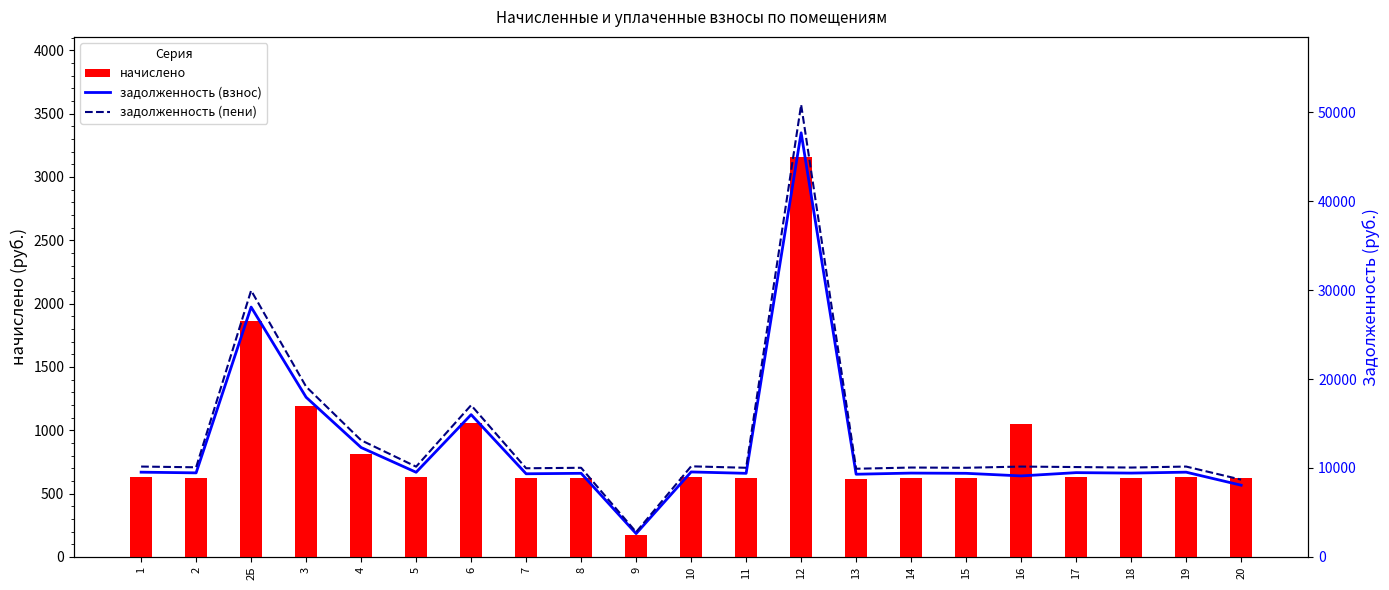

Rank the categories by задолженность (взнос) value from lowest to highest.

9, 20, 16, 13, 7, 8, 11, 15, 14, 18, 2, 17, 5, 1, 19, 10, 4, 6, 3, 2Б, 12